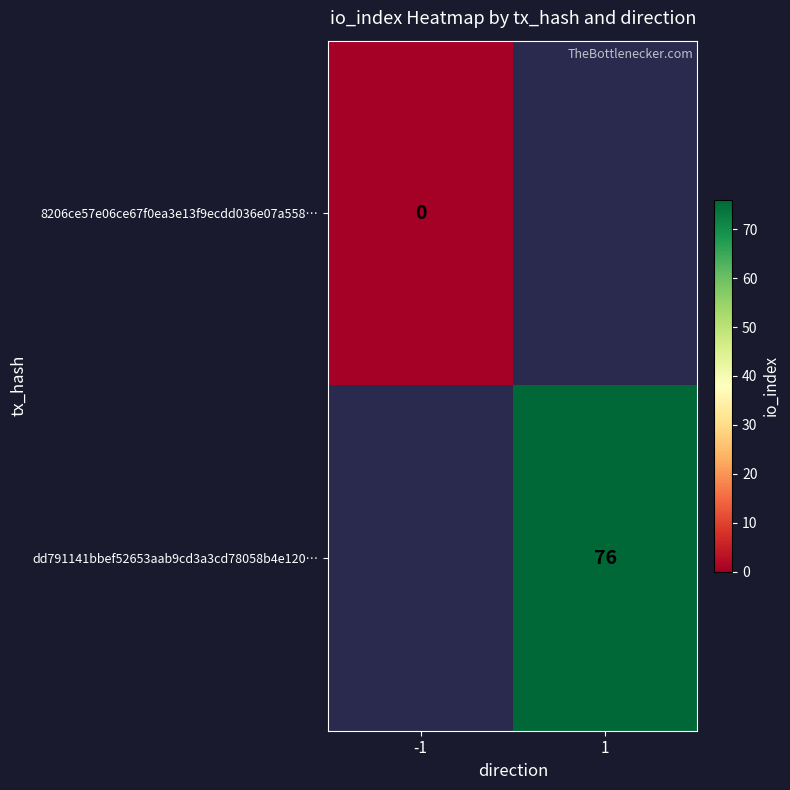

What is the greatest value displayed?

76.0